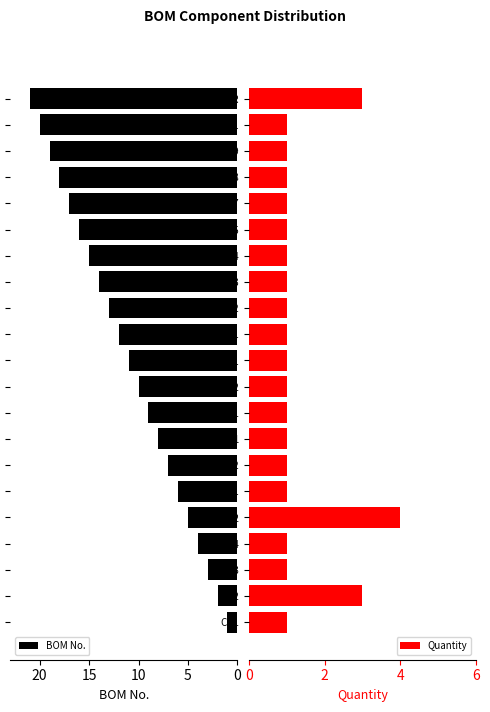

How many data points in Quantity are above 1?

3